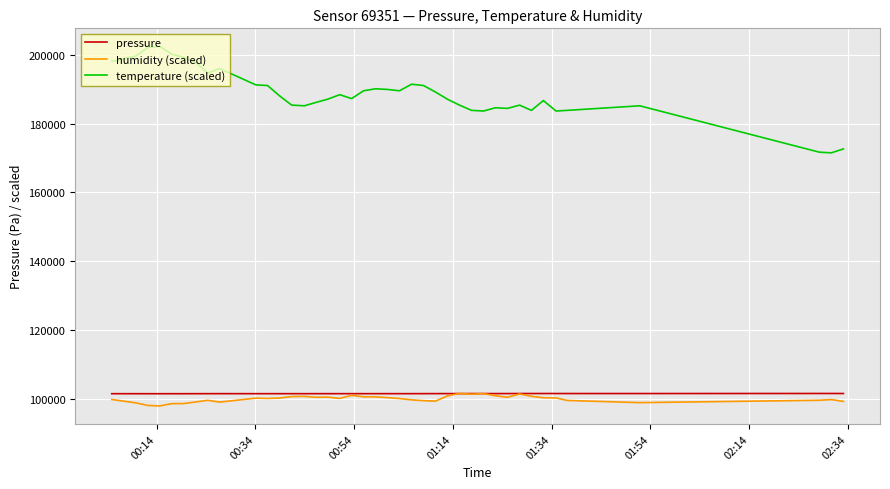

Which series has the largest range (max minus min)?

temperature (scaled)